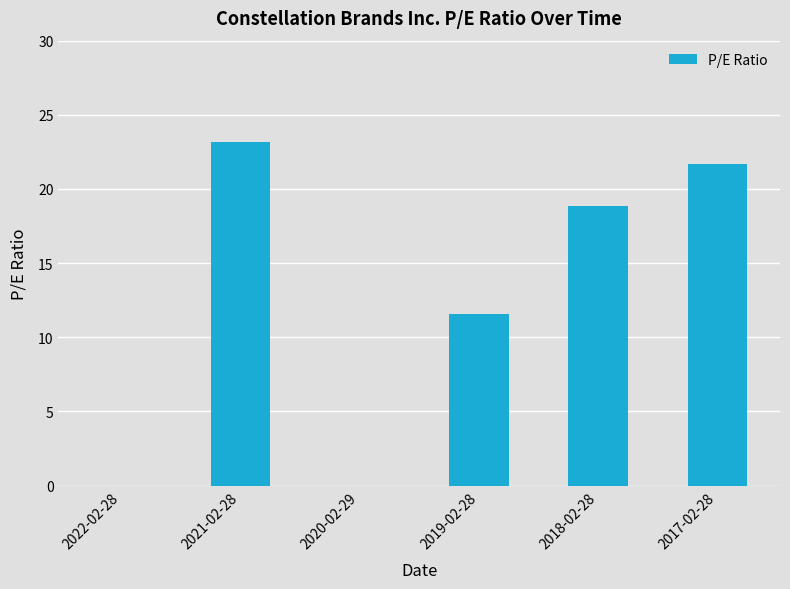

What is the greatest value displayed?

23.1